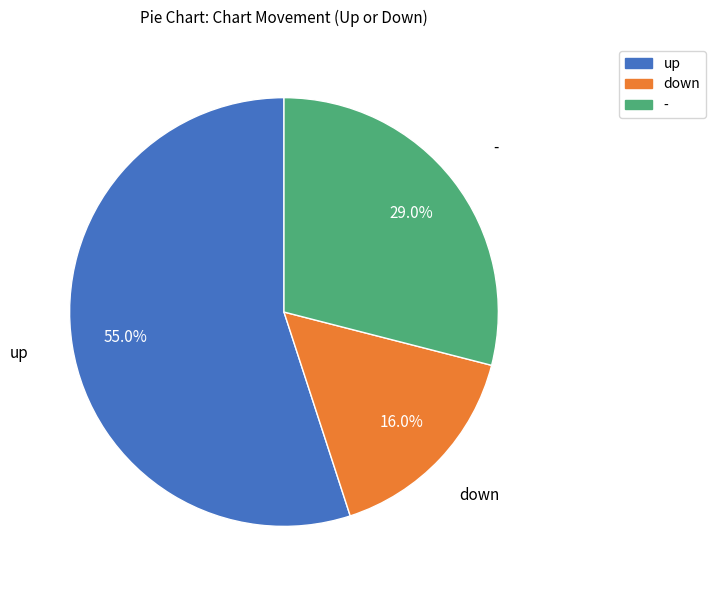

How many slices are in this pie chart?

3